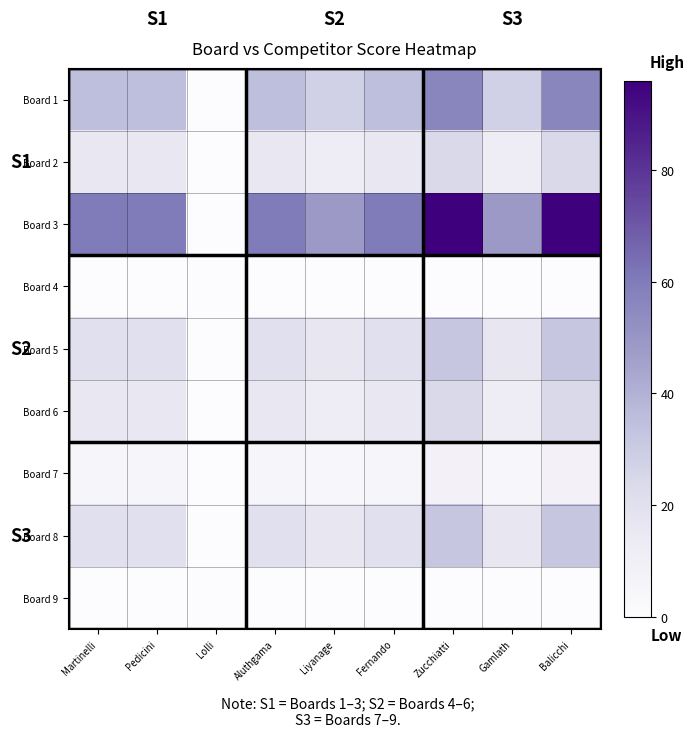

Reading left to right, transcribe all the data shown in this chart.

Board 1: Martinelli=35	Pedicini=35	Lolli=0	Aluthgama=35	Liyanage=28	Fernando=35	Zucchiatti=56	Gamlath=28	Balicchi=56
Board 2: Martinelli=15	Pedicini=15	Lolli=0	Aluthgama=15	Liyanage=12	Fernando=15	Zucchiatti=24	Gamlath=12	Balicchi=24
Board 3: Martinelli=60	Pedicini=60	Lolli=0	Aluthgama=60	Liyanage=48	Fernando=60	Zucchiatti=96	Gamlath=48	Balicchi=96
Board 4: Martinelli=0	Pedicini=0	Lolli=0	Aluthgama=0	Liyanage=0	Fernando=0	Zucchiatti=0	Gamlath=0	Balicchi=0
Board 5: Martinelli=20	Pedicini=20	Lolli=0	Aluthgama=20	Liyanage=16	Fernando=20	Zucchiatti=32	Gamlath=16	Balicchi=32
Board 6: Martinelli=15	Pedicini=15	Lolli=0	Aluthgama=15	Liyanage=12	Fernando=15	Zucchiatti=24	Gamlath=12	Balicchi=24
Board 7: Martinelli=5	Pedicini=5	Lolli=0	Aluthgama=5	Liyanage=4	Fernando=5	Zucchiatti=8	Gamlath=4	Balicchi=8
Board 8: Martinelli=20	Pedicini=20	Lolli=0	Aluthgama=20	Liyanage=16	Fernando=20	Zucchiatti=32	Gamlath=16	Balicchi=32
Board 9: Martinelli=0	Pedicini=0	Lolli=0	Aluthgama=0	Liyanage=0	Fernando=0	Zucchiatti=0	Gamlath=0	Balicchi=0